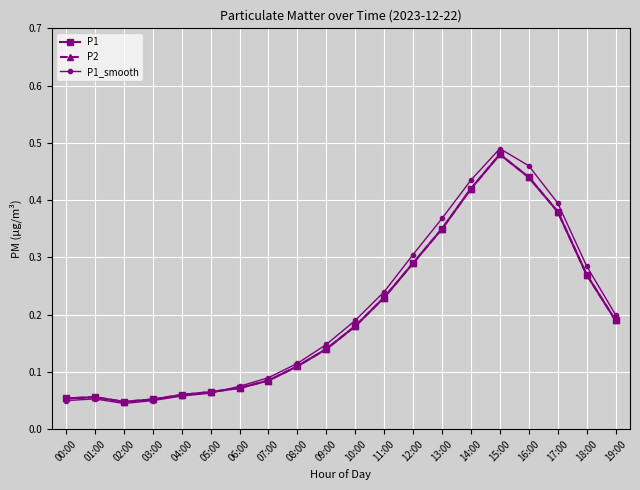

What is the label of the 3rd point from the left?

02:00